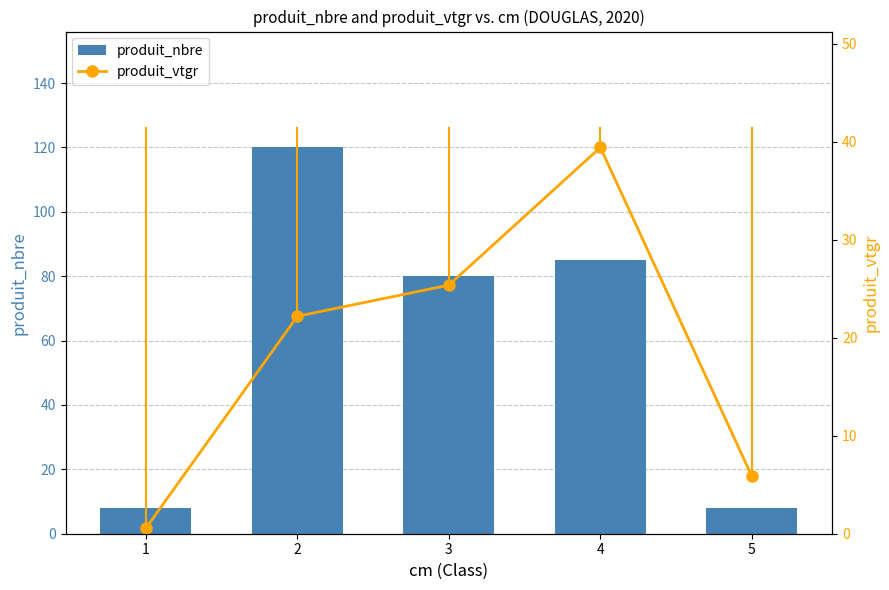

Is it true that produit_nbre equals 4.2 at 5?

False